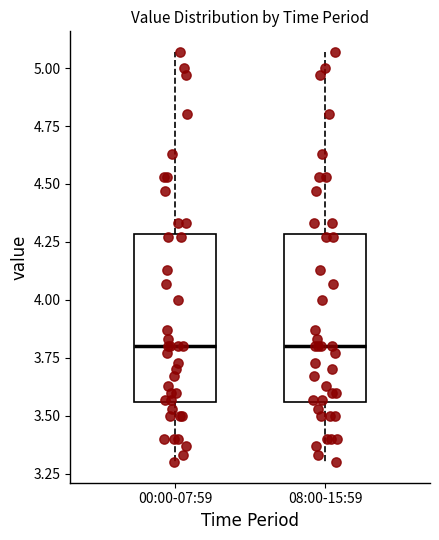

Reading left to right, transcribe this box plot: for each box, give where its median line is, the range the box spans, and where its two whiskers end, as read against the y-axis. The values are not printed on the chart, so give them approximately, as read against the axis.

00:00-07:59: median 3.80, box 3.55 to 4.30, whiskers 3.30 to 5.05
08:00-15:59: median 3.80, box 3.55 to 4.30, whiskers 3.30 to 5.05